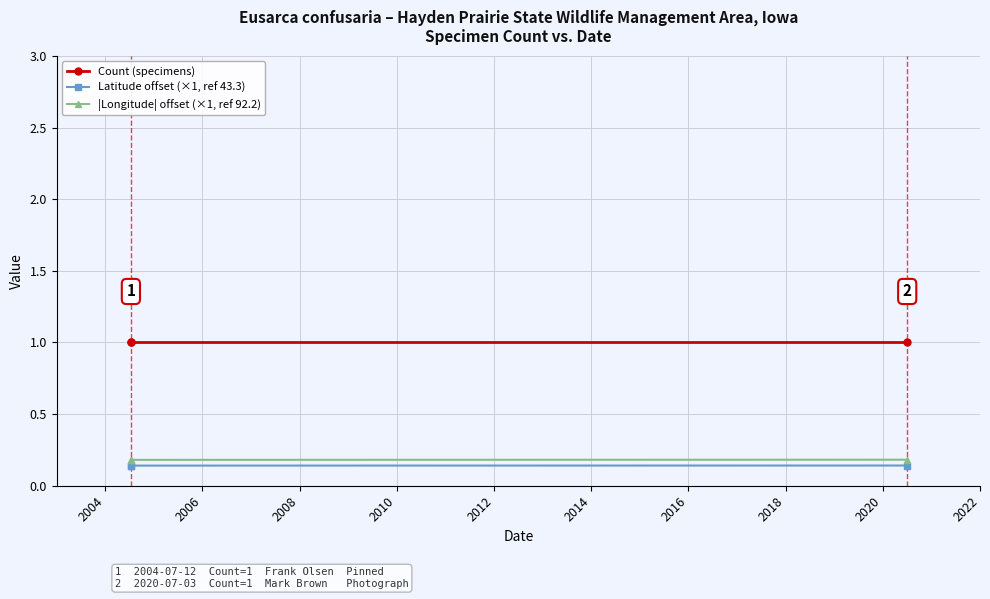

Which series has the widest spread of values?

|Longitude| offset (×1, ref 92.2)